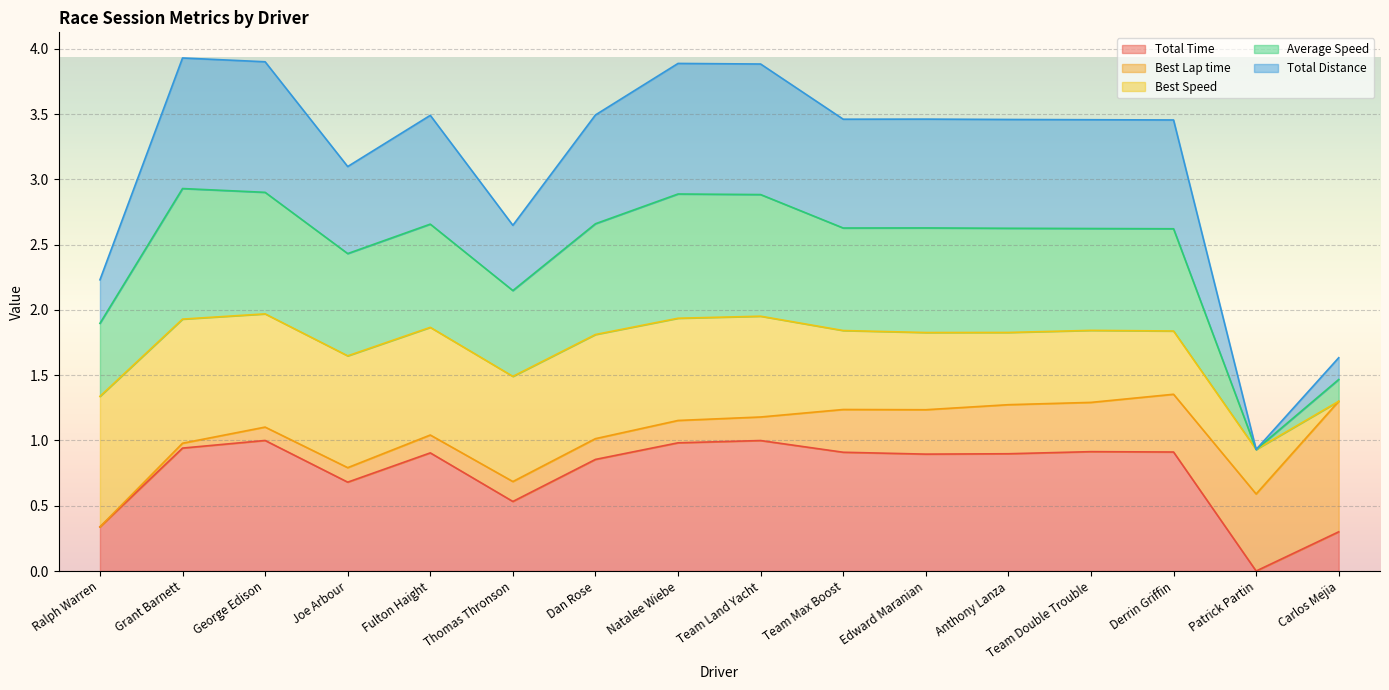

What is the approximate value of Total Time at Thomas Thronson?

0.5